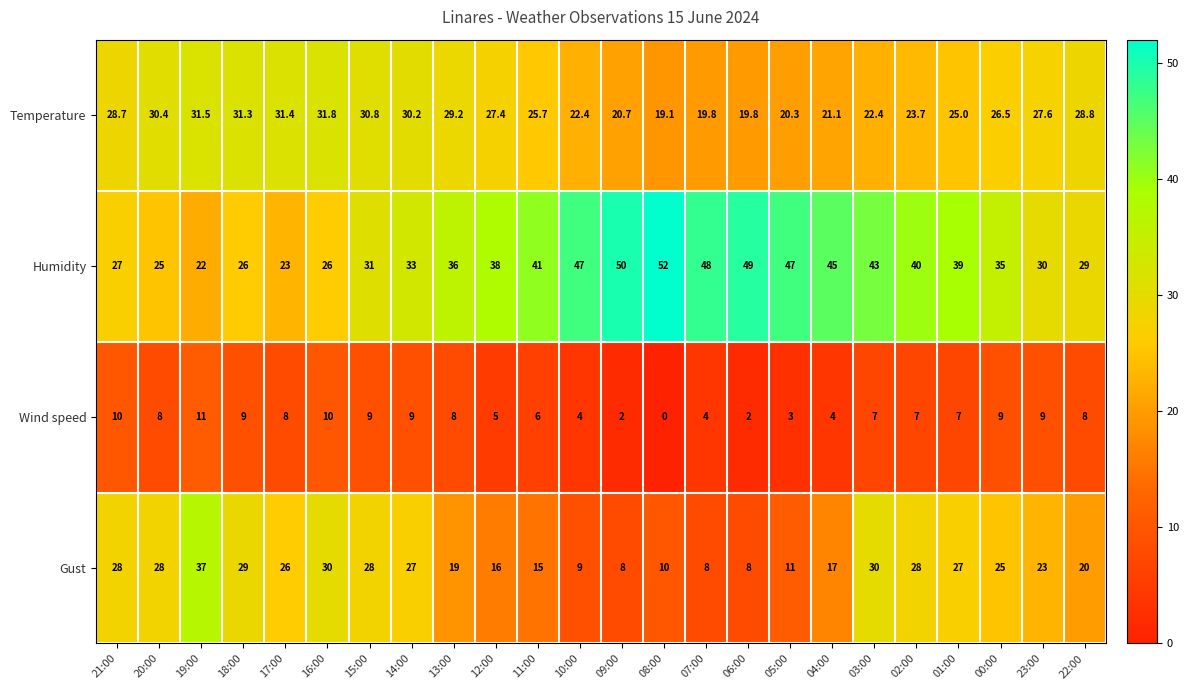

Is it true that Gust equals 26.0 at 17:00?

True